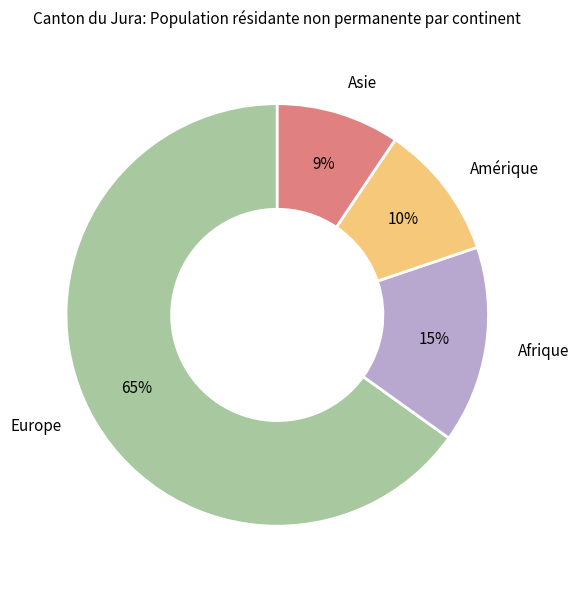

To the nearest percent, what is the average slice percentage?

25%